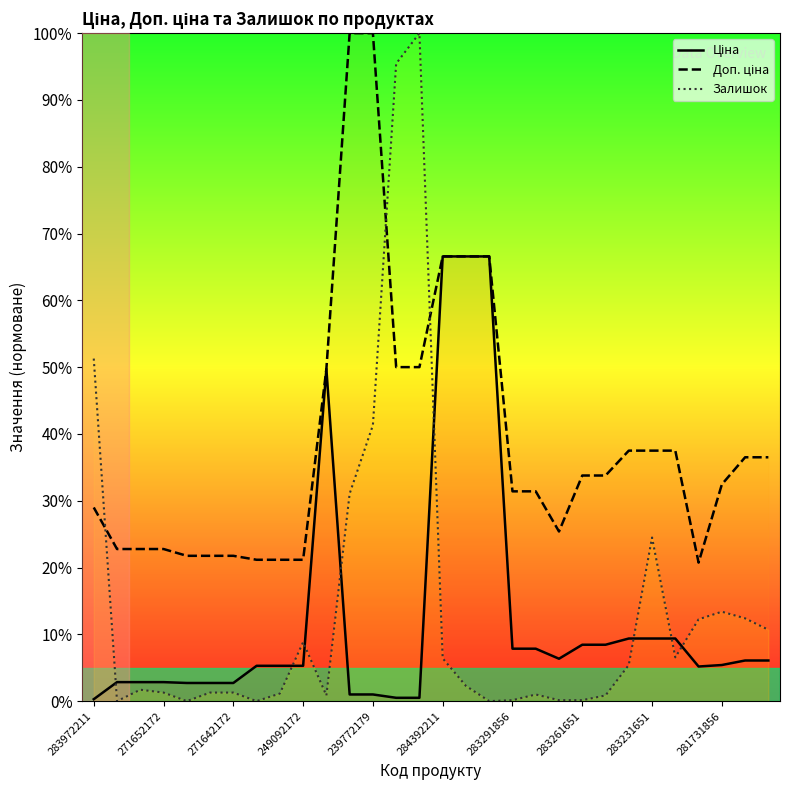

Is the value of Доп. ціна at 23 greater than the value of Ціна at 17?

No